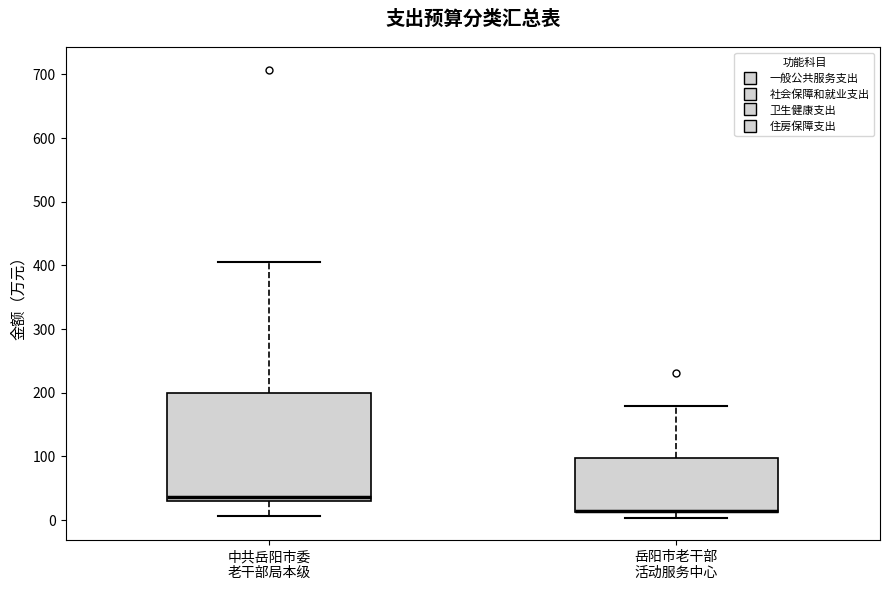

Reading left to right, read every box against the y-axis: the position of its median line, the range the box covers, and the ends of its whiskers. The values are not printed on the chart, so give them approximately, as read against the axis.

中共岳阳市委 老干部局本级: median 40, box 30 to 200, whiskers 10 to 410
岳阳市老干部 活动服务中心: median 10 (drawn on the box's lower edge), box 10 to 100, whiskers 0 to 180